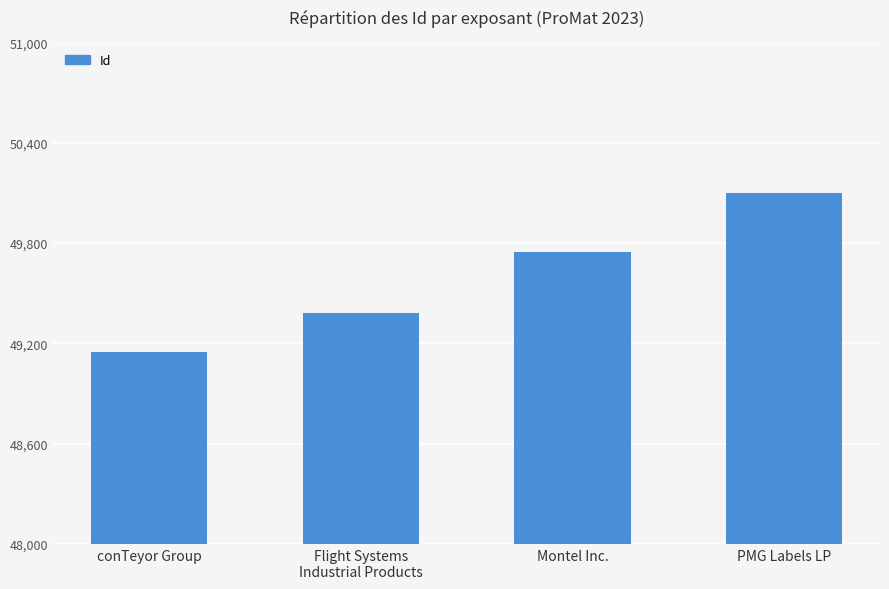

At which category does the chart reach its minimum across all series?

conTeyor Group